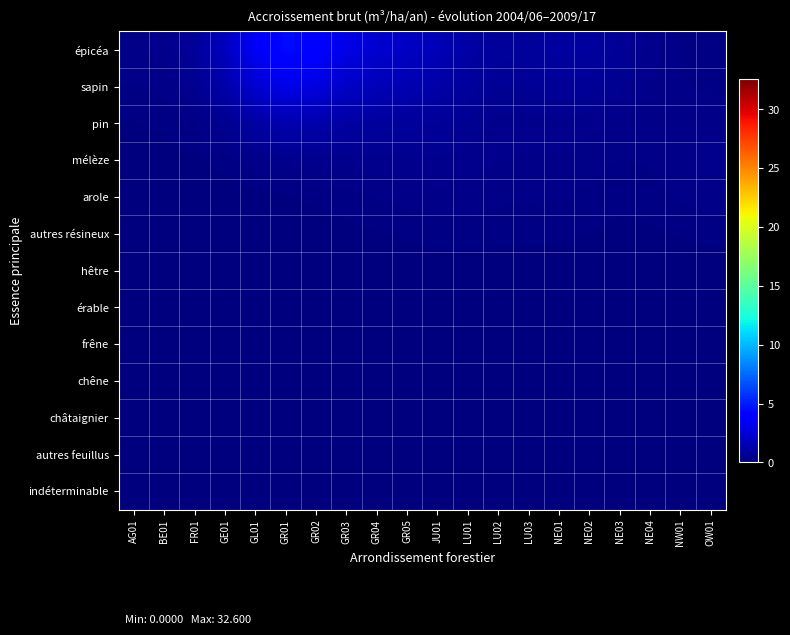

List the series in order of their peak value, highest first.

épicéa, sapin, pin, mélèze, arole, autres résineux, hêtre, érable, frêne, chêne, châtaignier, autres feuillus, indéterminable